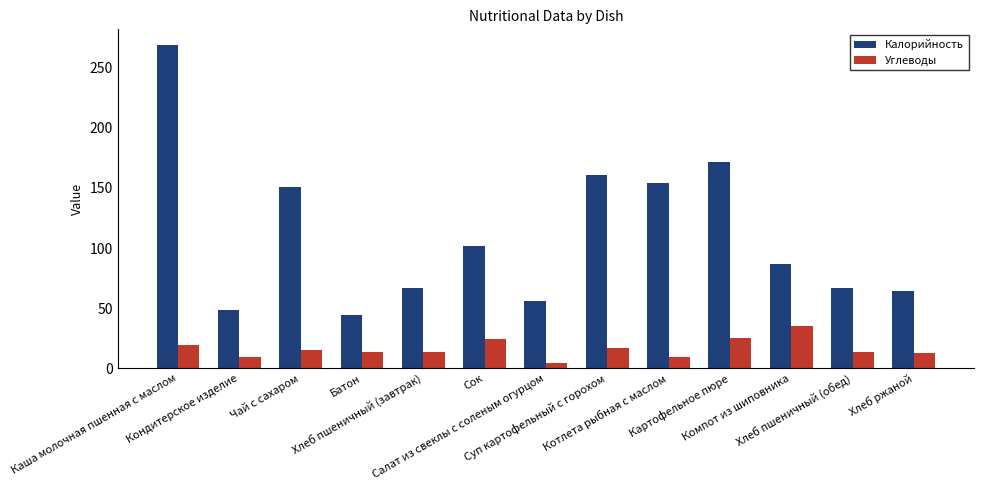

What is the label of the 11th bar from the left?

Компот из шиповника